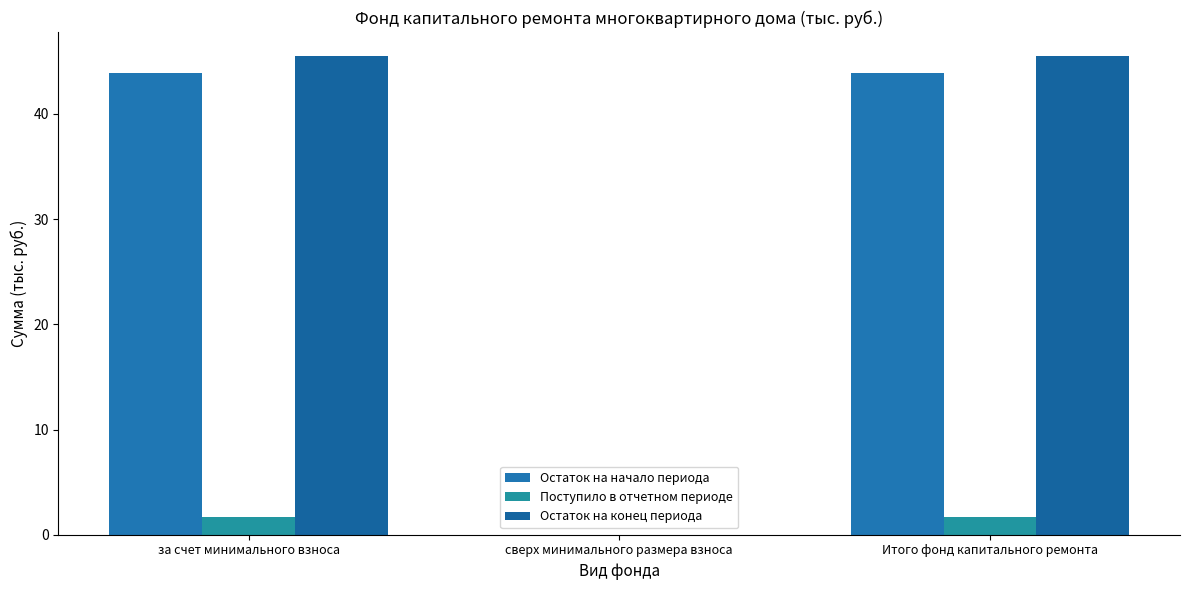

What is the value of the Поступило в отчетном периоде bar at the 1st from the left?

1.7